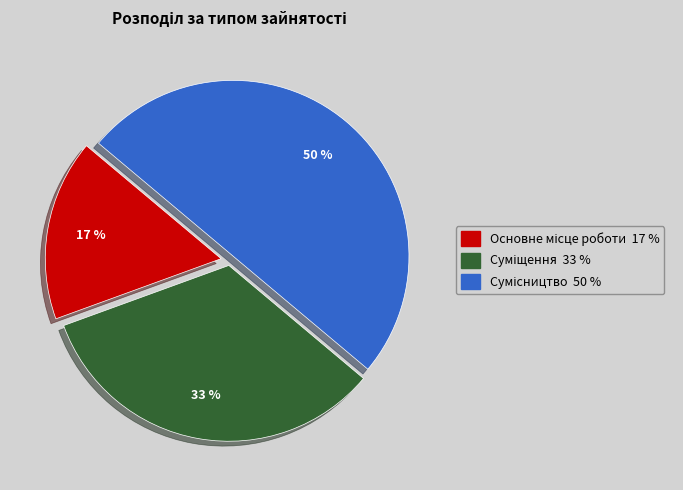

To the nearest percent, what is the average slice percentage?

33%